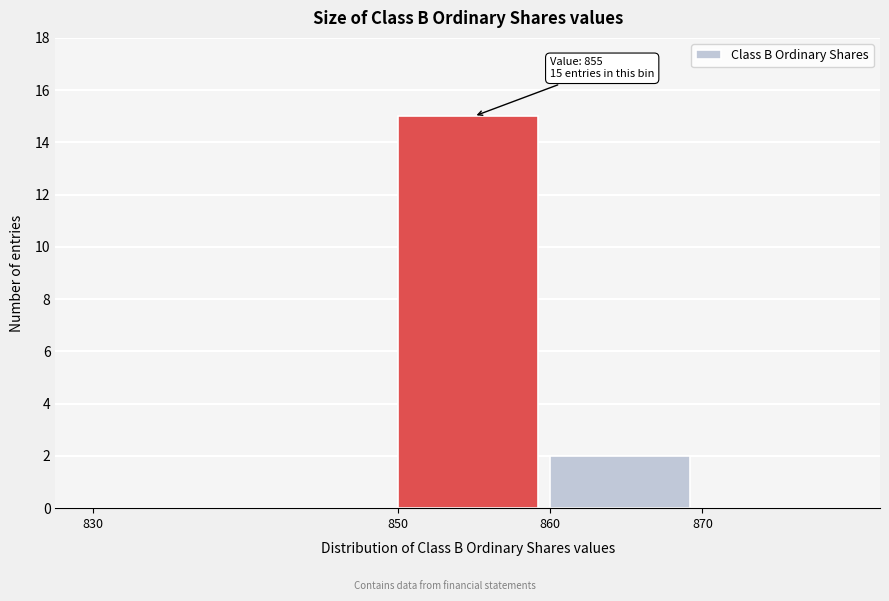

Which range on the x-axis has the tallest bar?

850 to 860